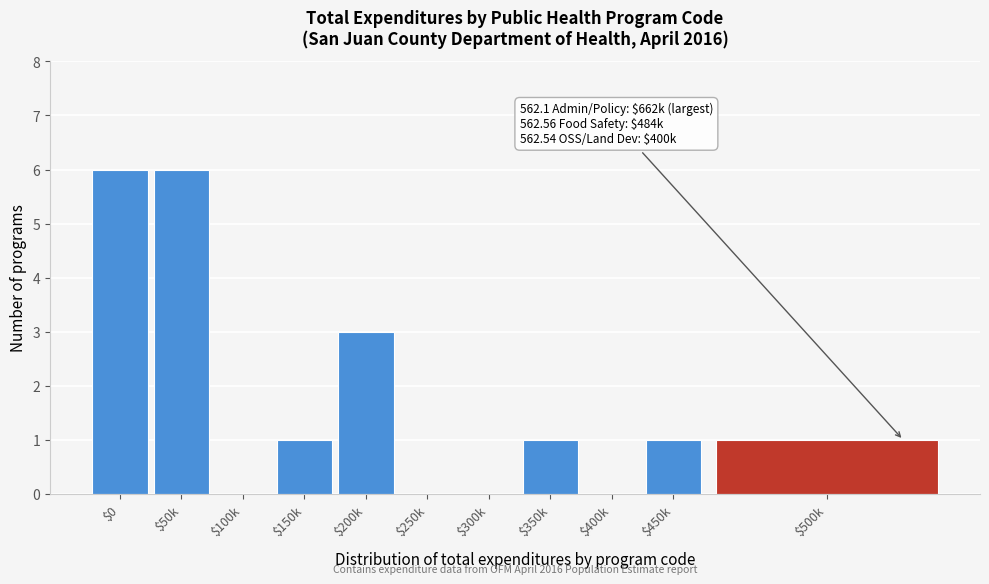

What is the greatest value displayed?

6